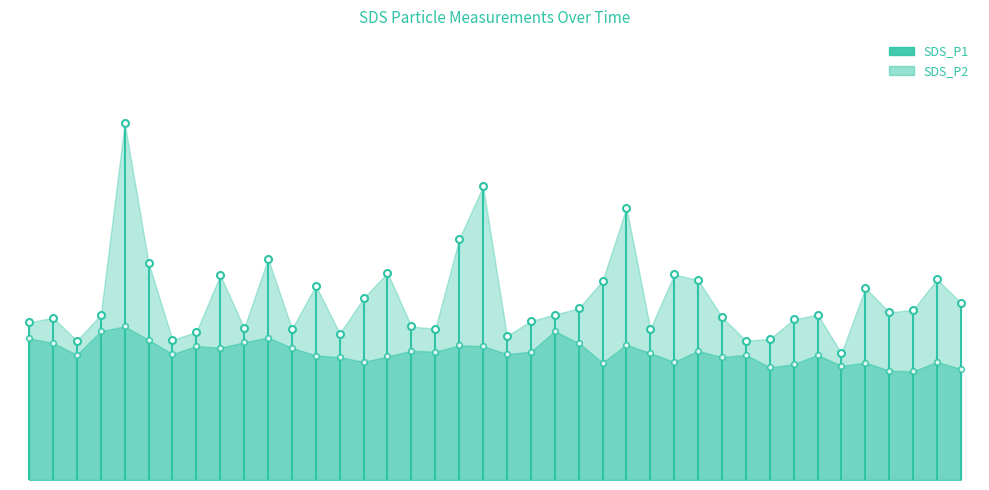

What is the label of the 11th point from the right?

01:12